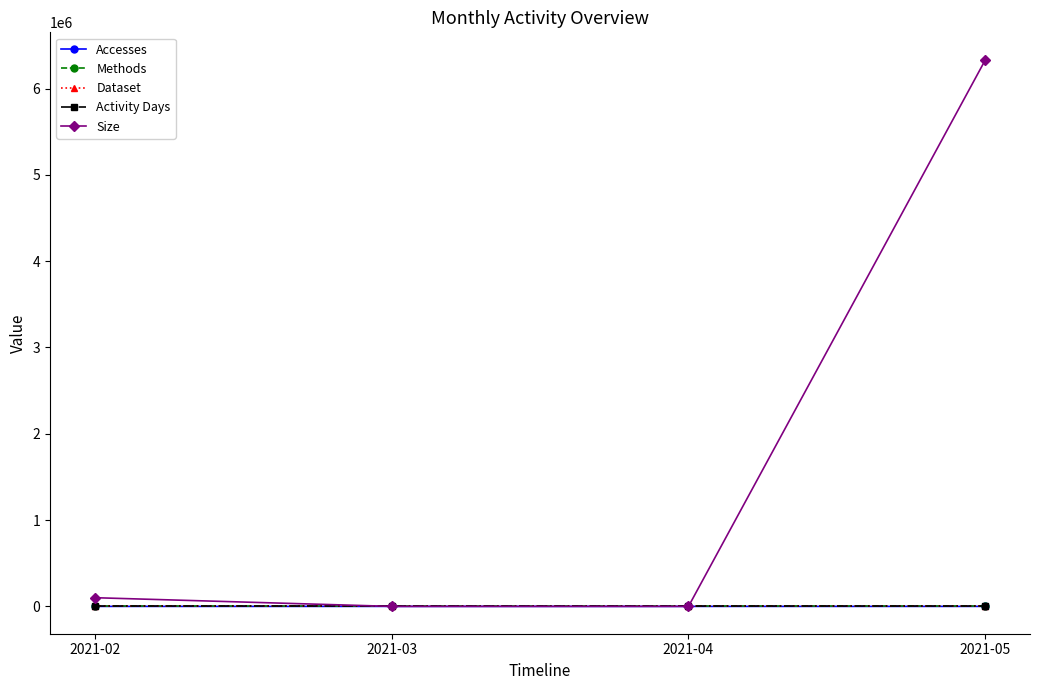

List the series in order of their peak value, lowest first.

Methods, Dataset, Activity Days, Accesses, Size